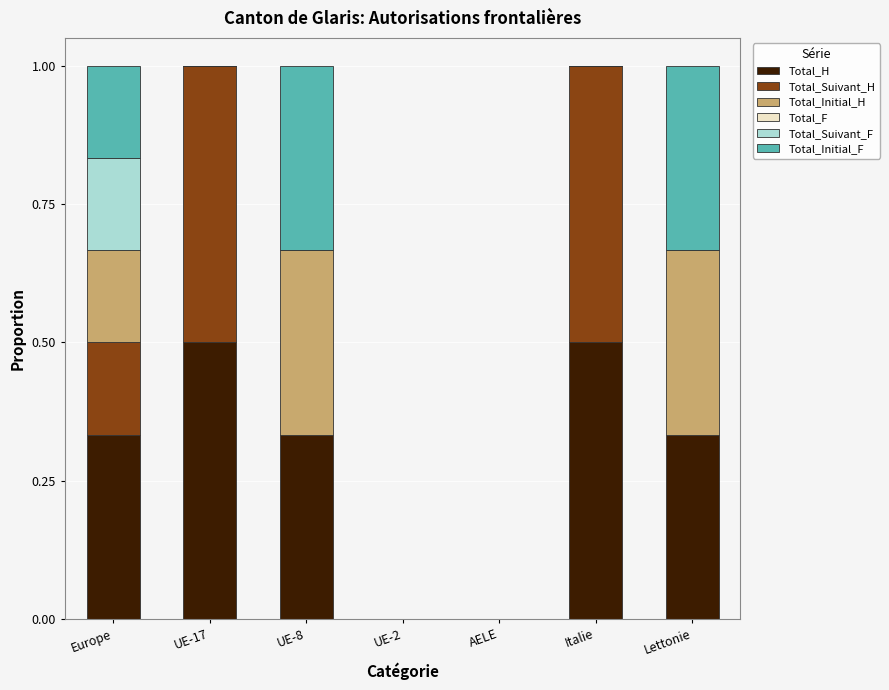

What is the total value across all series at Lettonie?

1.0